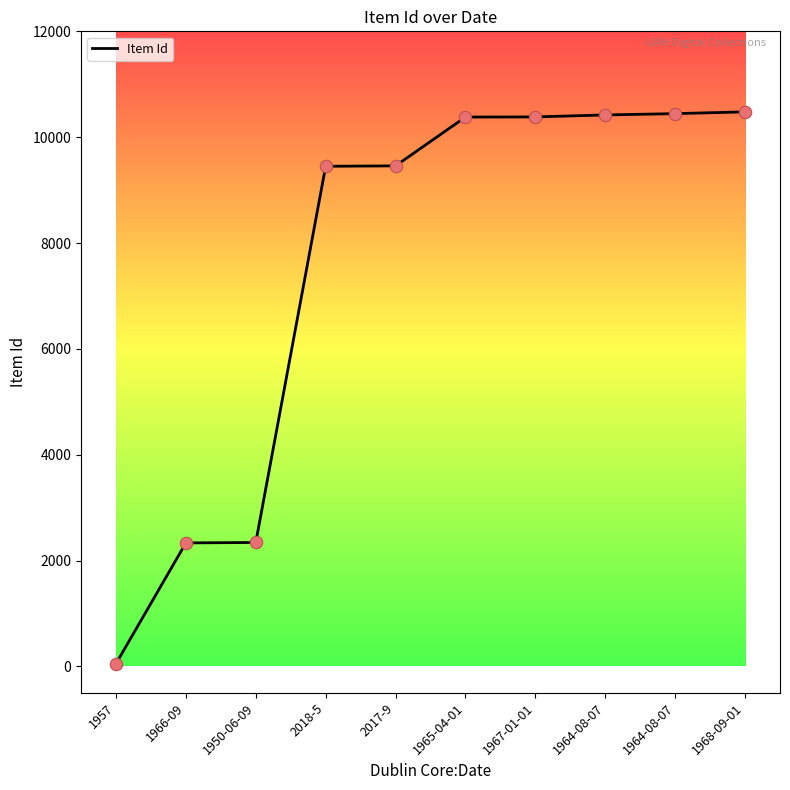

Approximately how many times larger is the value at 1950-06-09 compared to 1966-09?

1.0